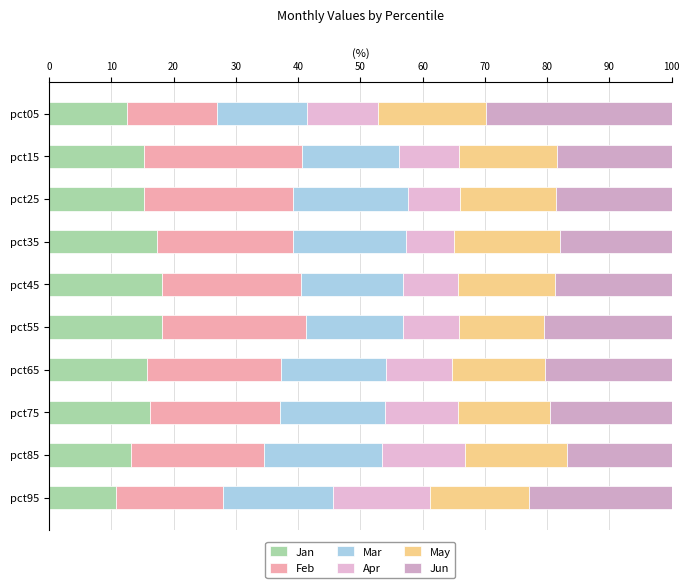

Count the number of data series in this chart.

6